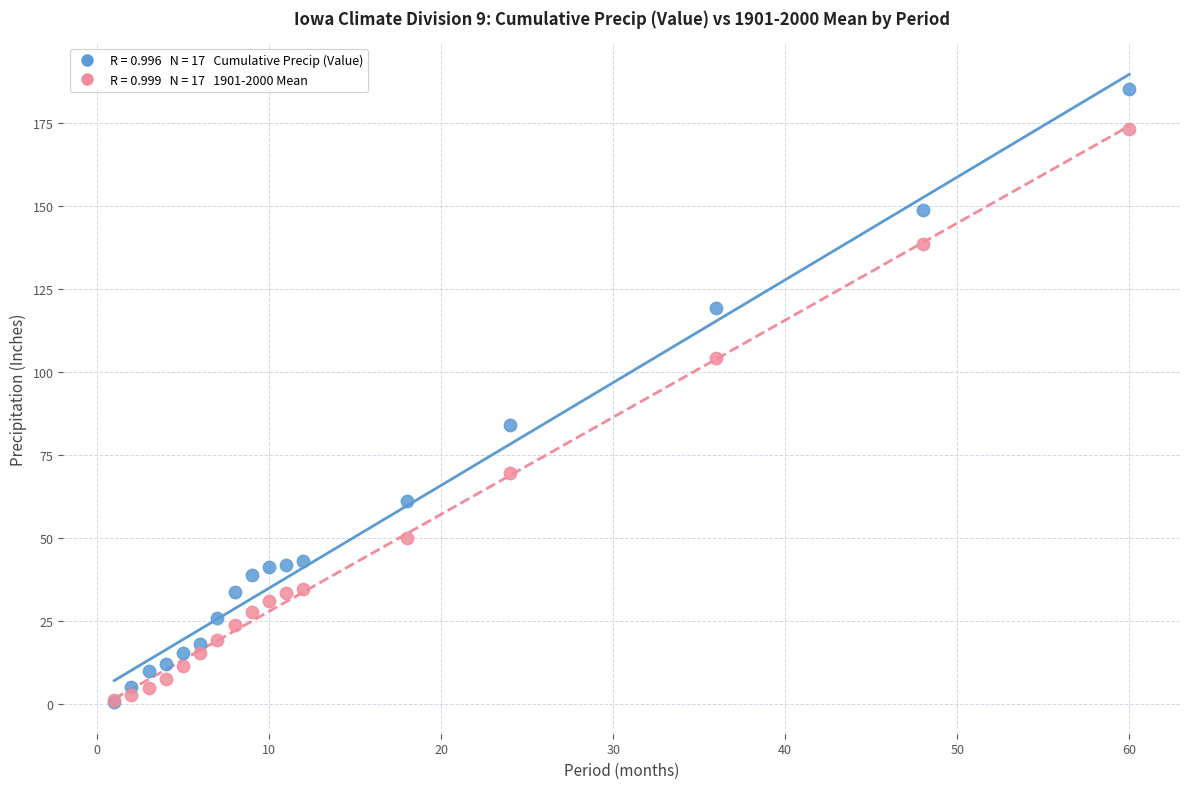

Across all series, what Y value is closest to 92?

84.0